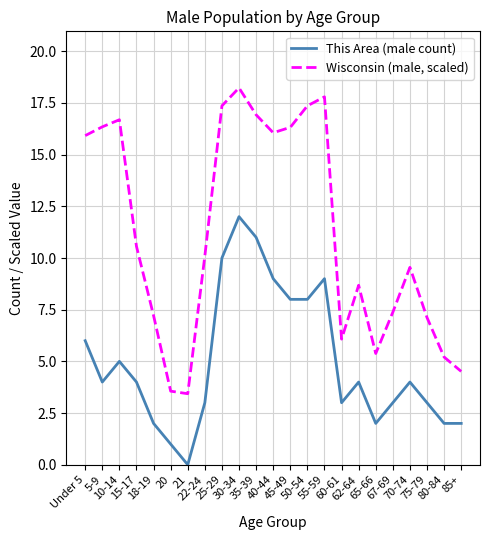

Is this an area chart (filled region under the line)?

No